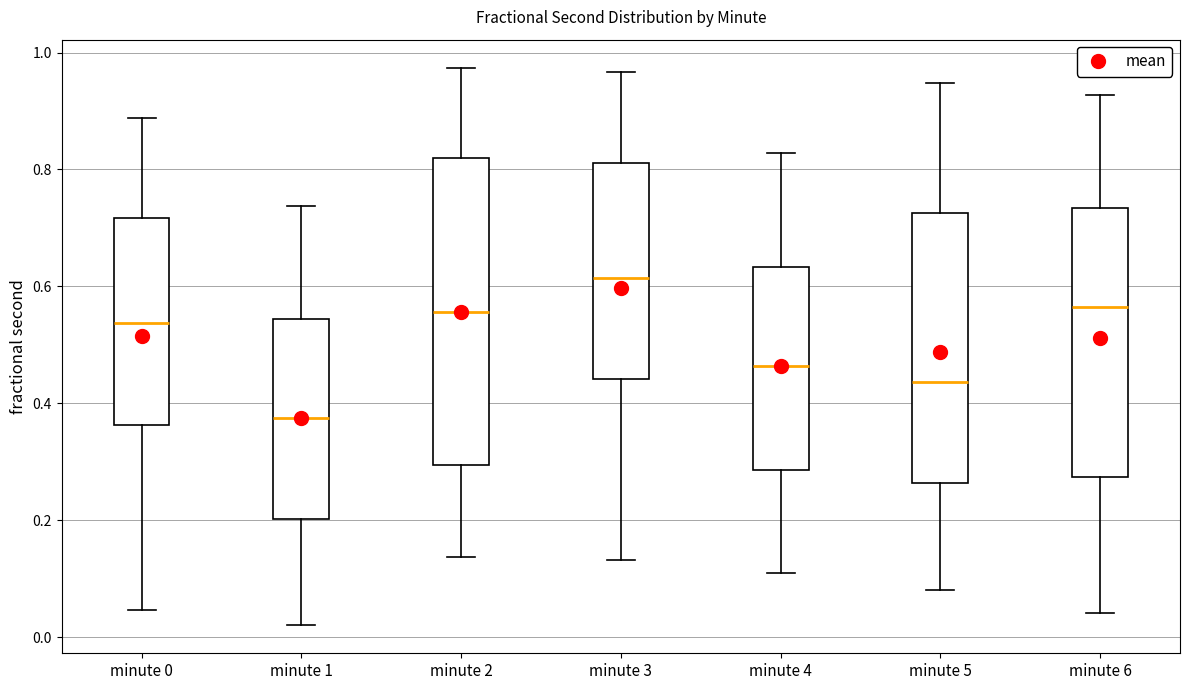

Which box's median line is the lowest?

minute 1